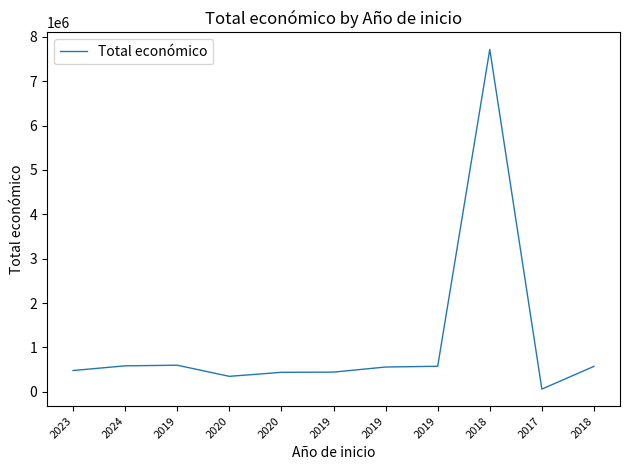

What is the smallest value displayed?

61850